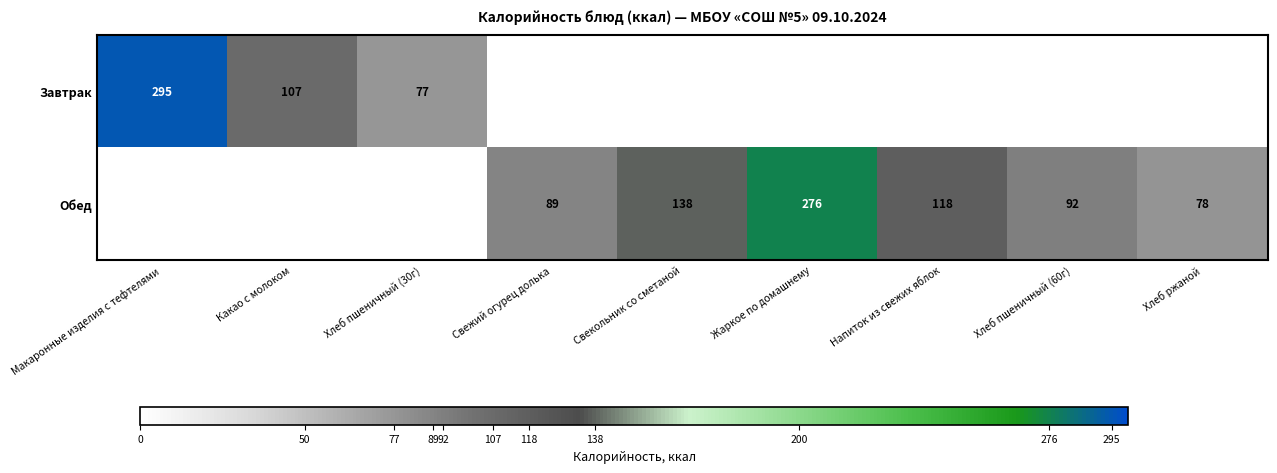

What is the maximum value shown in the chart?

295.0